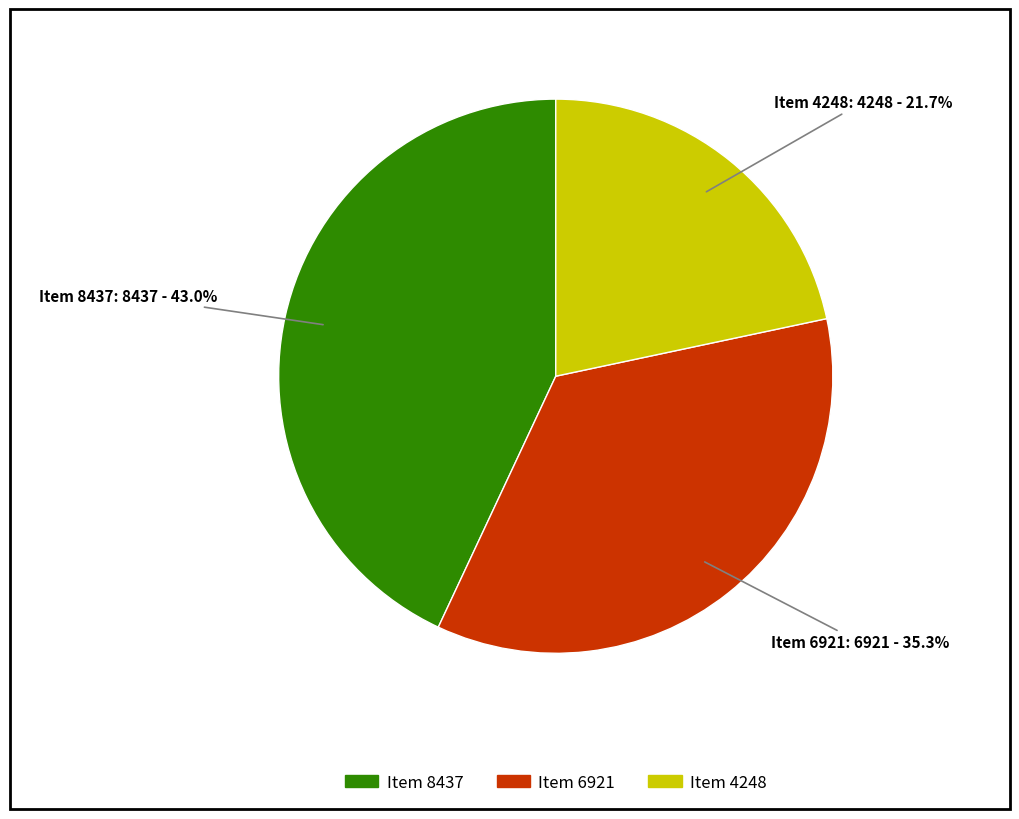

Do Item 6921 and Item 4248 together represent more than half of the pie?

Yes